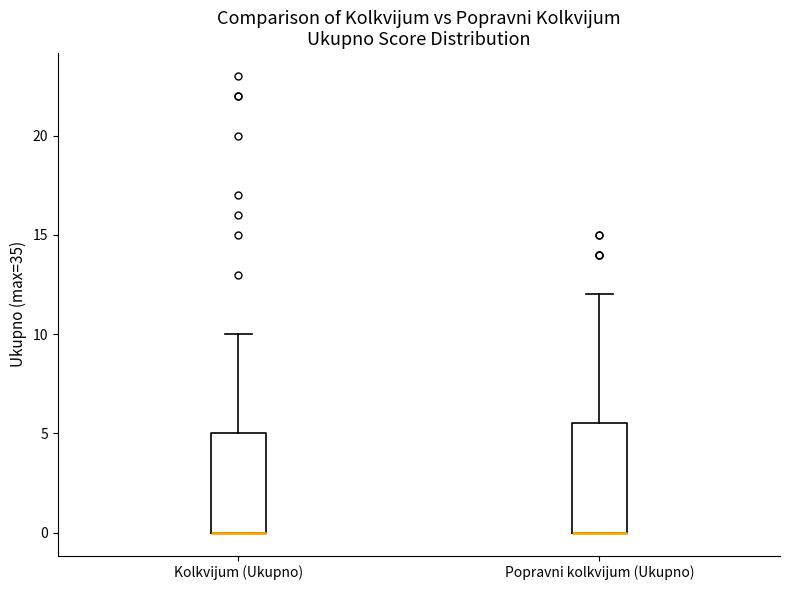

Reading left to right, read every box against the y-axis: the position of its median line, the range the box covers, and the ends of its whiskers. The values are not printed on the chart, so give them approximately, as read against the axis.

Kolkvijum (Ukupno): median 0.0 (drawn on the box's lower edge), box 0.0 to 5.0, whiskers 0.0 to 10.0
Popravni kolkvijum (Ukupno): median 0.0 (drawn on the box's lower edge), box 0.0 to 5.5, whiskers 0.0 to 12.0